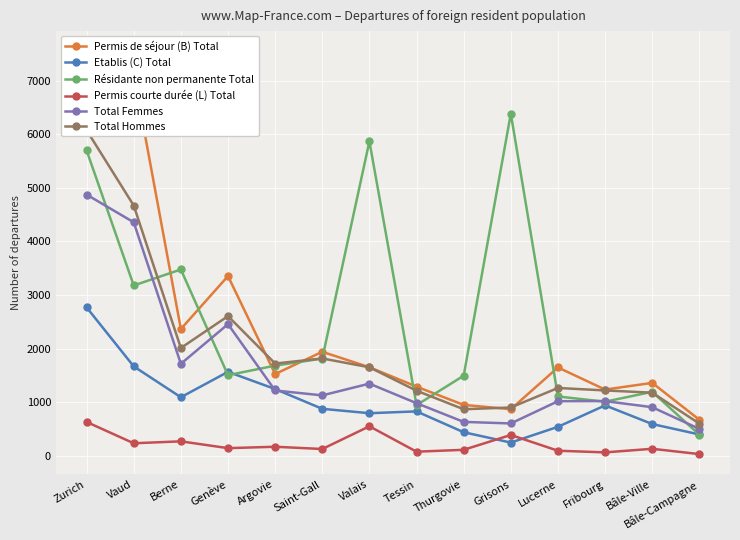

What is the spread (max minus min) of values at Genève?

3211